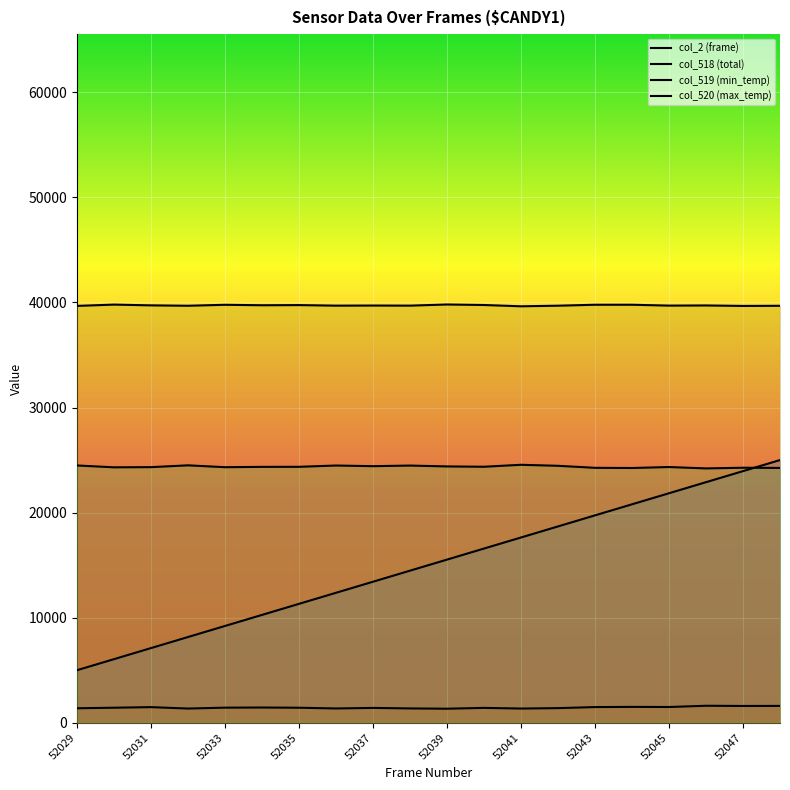

Does the chart display data point markers on the line(s)?

No